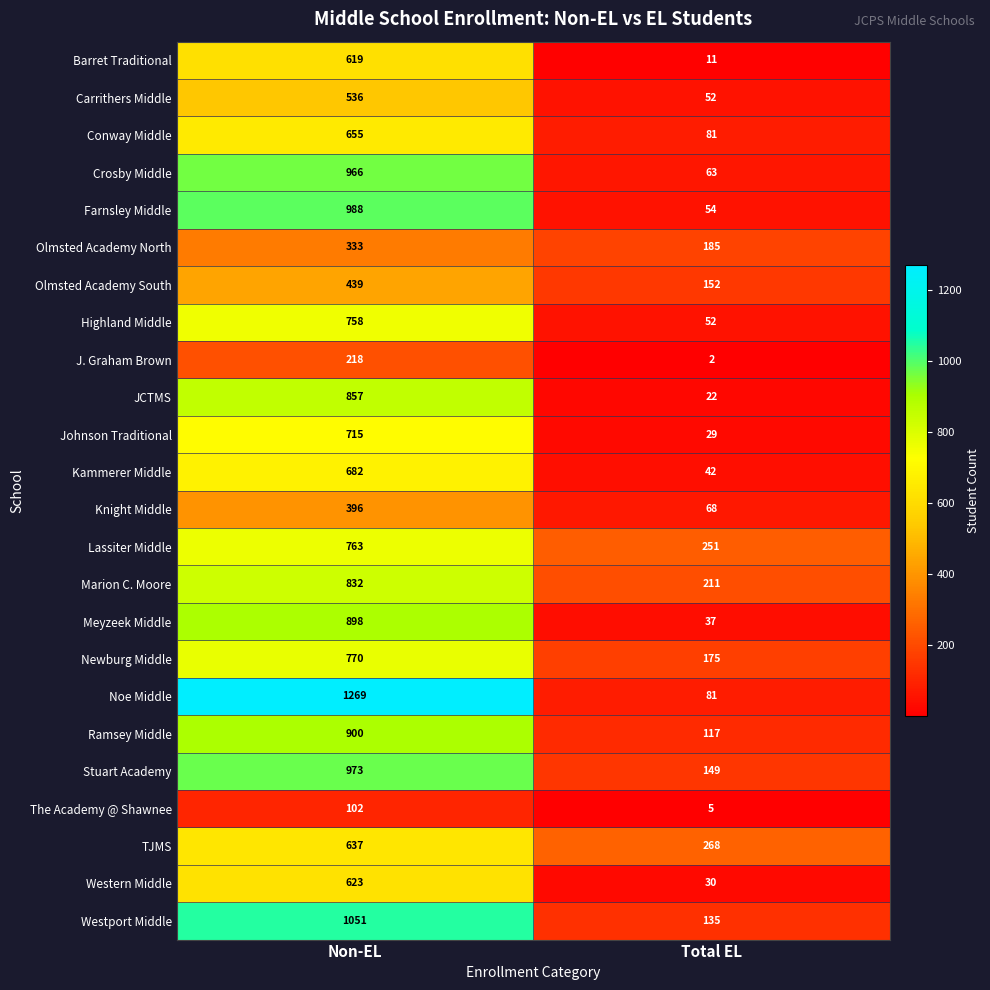

The value of Olmsted Academy South at Total EL is 152. True or false?

True